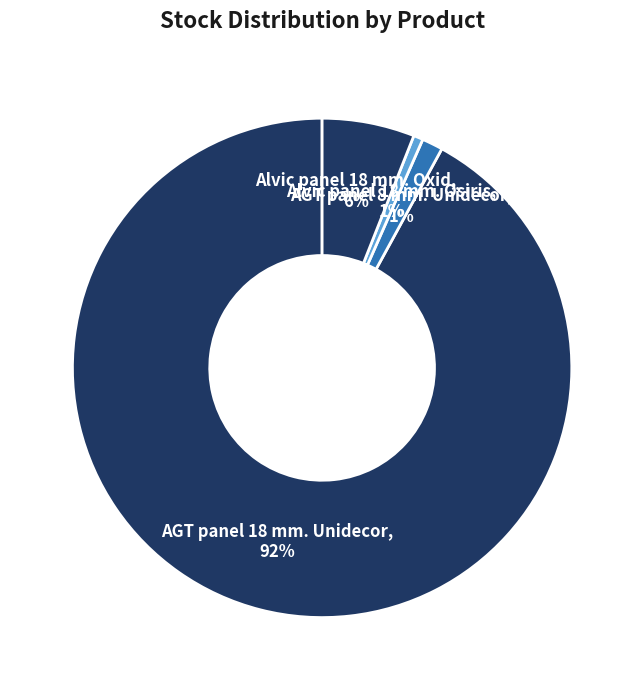

How many slices are in this pie chart?

4